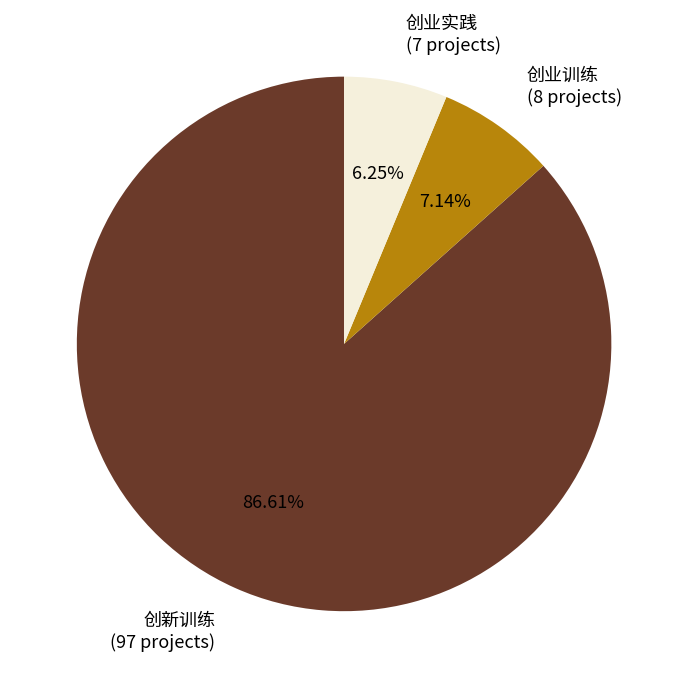

To the nearest percent, what percentage of the pie is 创业训练?

7%